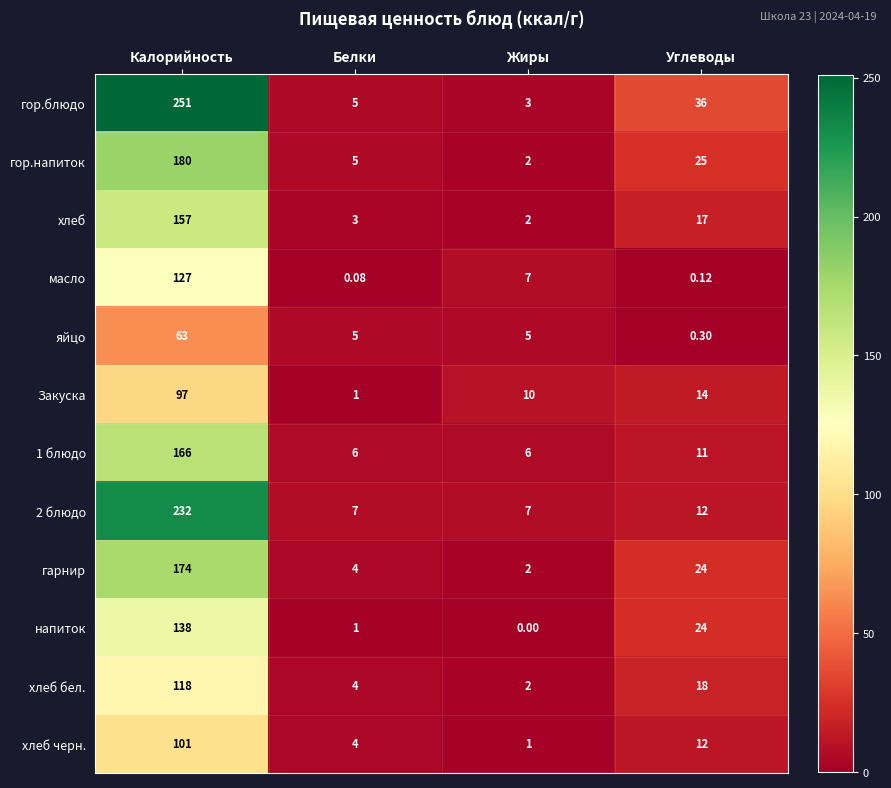

How many data points in напиток are less than 24?

2